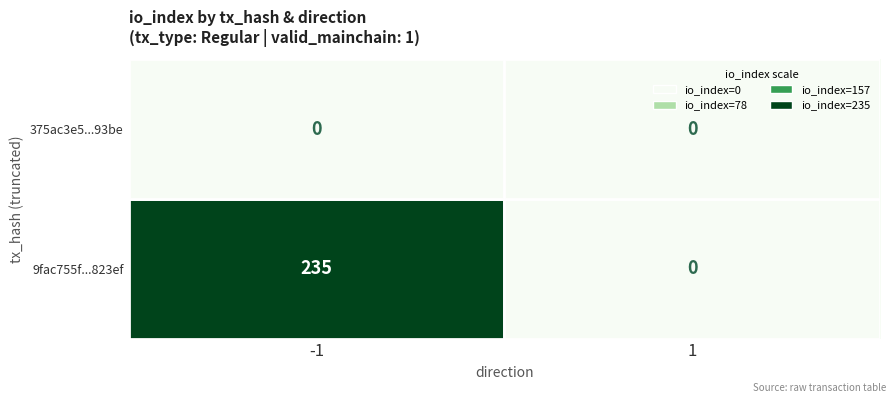

What is the sum of all 9fac755f...823ef values?

235